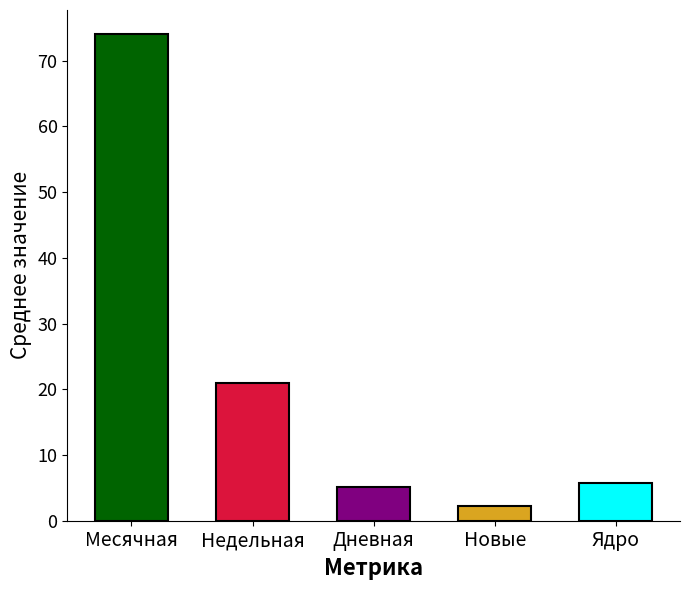

What is the value of the Новые bar at the 3rd from the left?

2